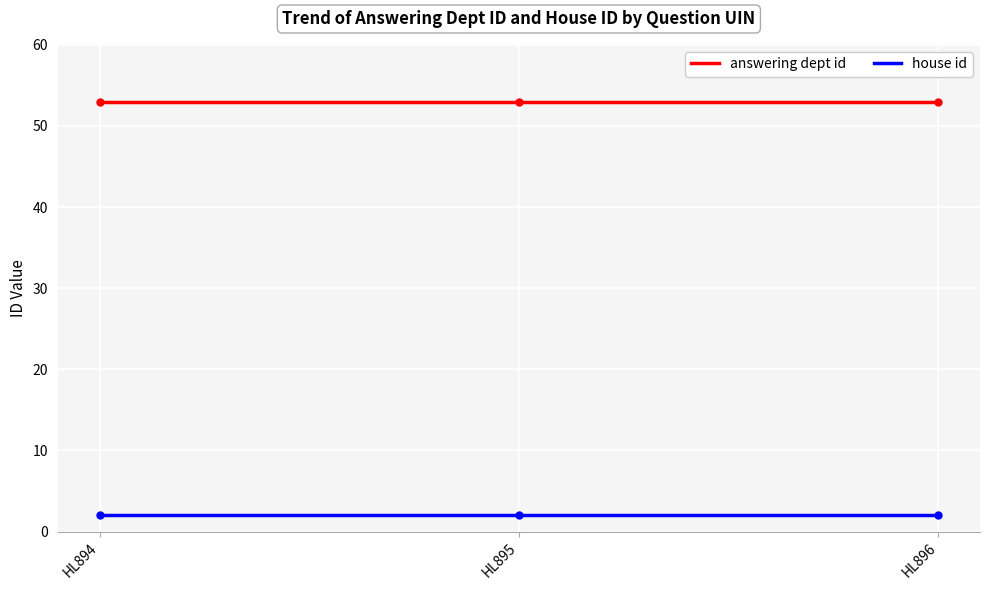

What is the difference between the highest and lowest values at HL896?

51